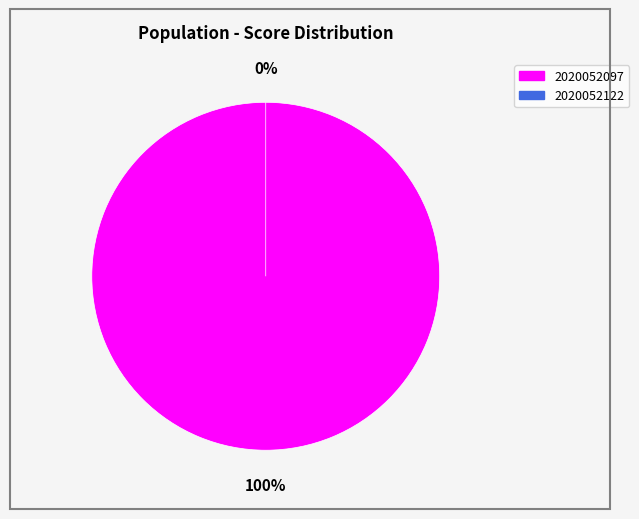

What is the change in value from 2020052097 to 2020052122?

-3